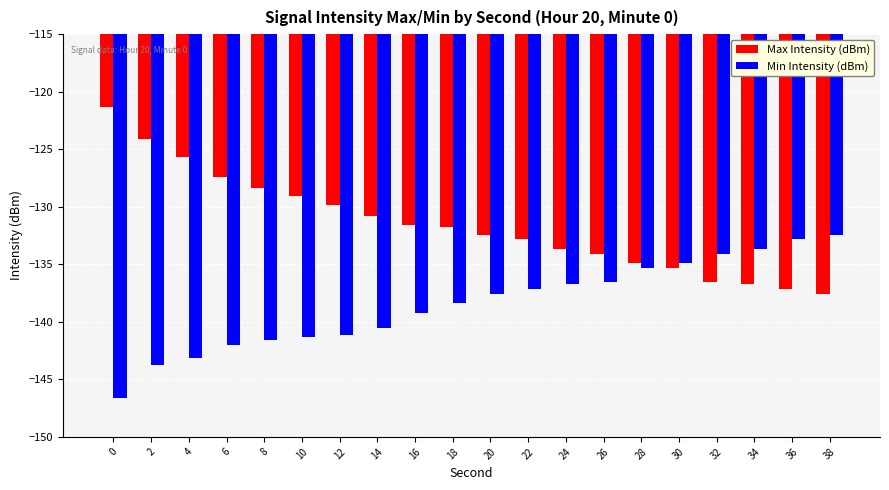

The Max Intensity (dBm) series shows -134.9 at 28. True or false?

True